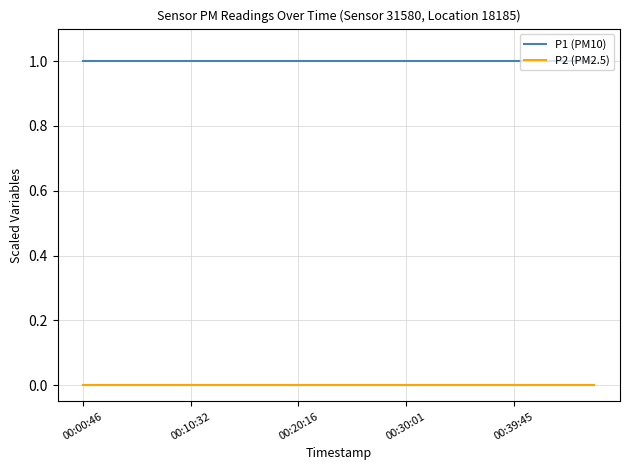

True or false: P2 (PM2.5) and P1 (PM10) cross at least once.

False